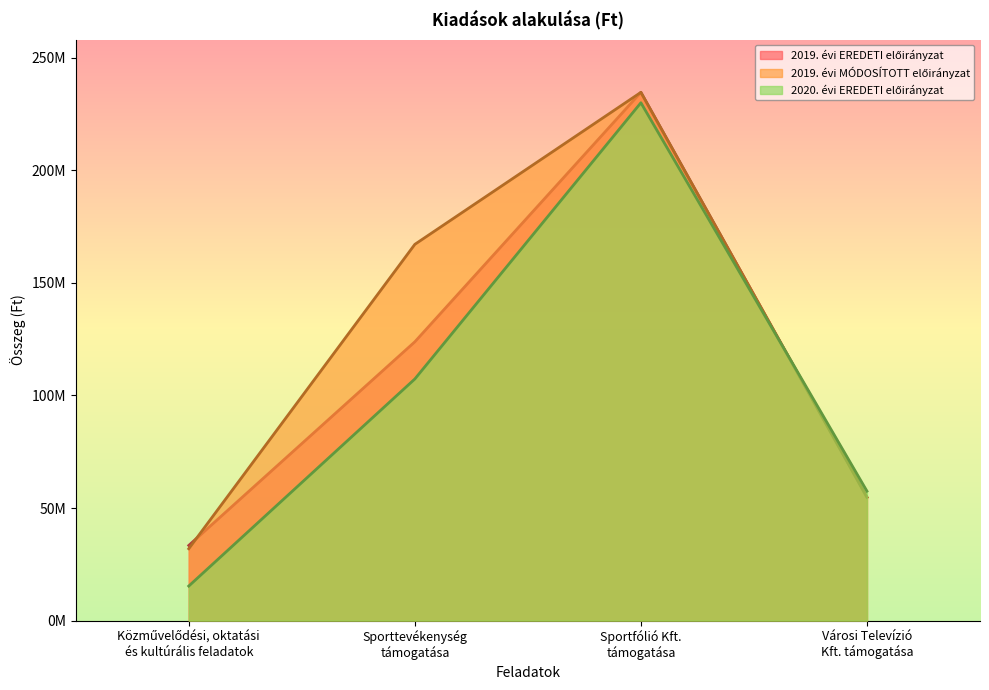

List the series in order of their peak value, highest first.

2019. évi EREDETI előirányzat, 2019. évi MÓDOSÍTOTT előirányzat, 2020. évi EREDETI előirányzat